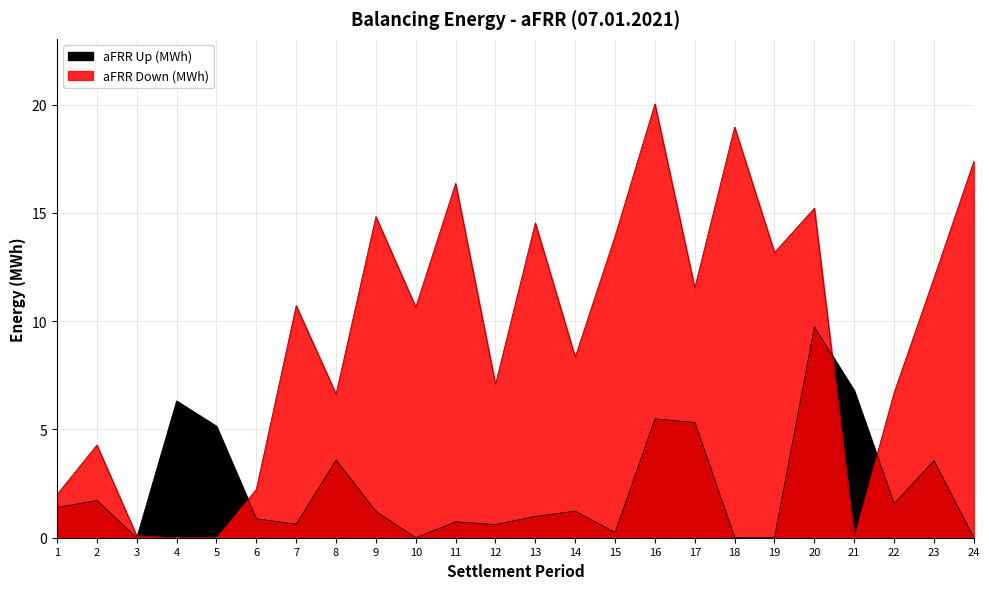

How many data points in aFRR Down (MWh) are above 10?

13